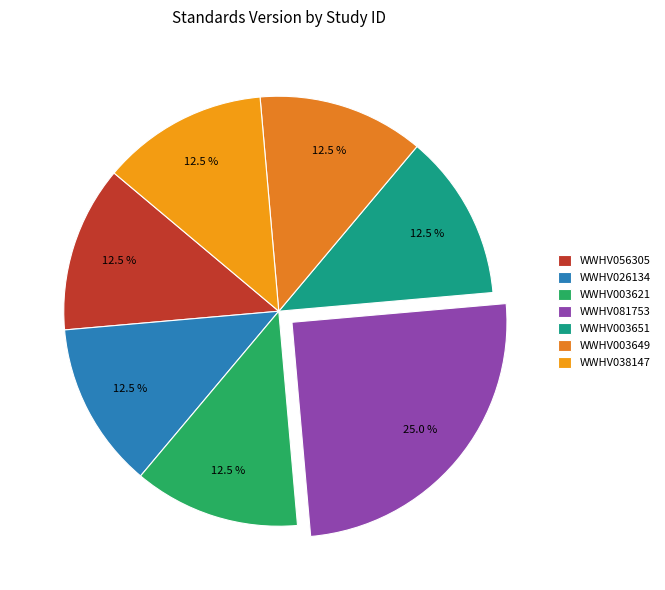

What is the largest slice in the pie chart?

WWHV081753